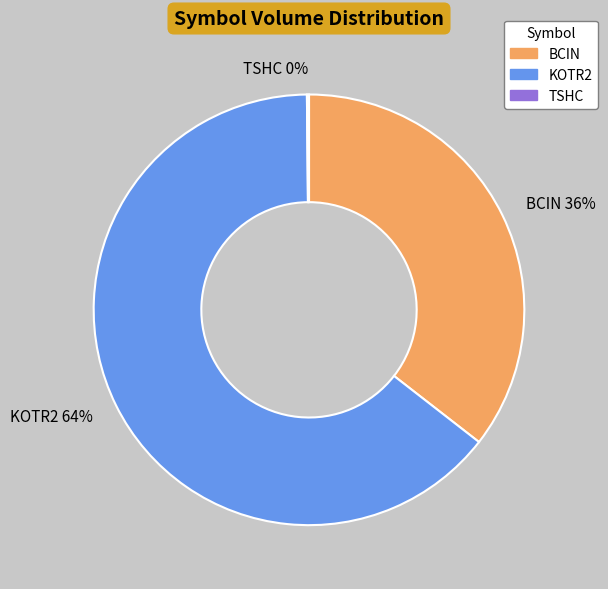

Does KOTR2 account for over 50% of the chart?

Yes